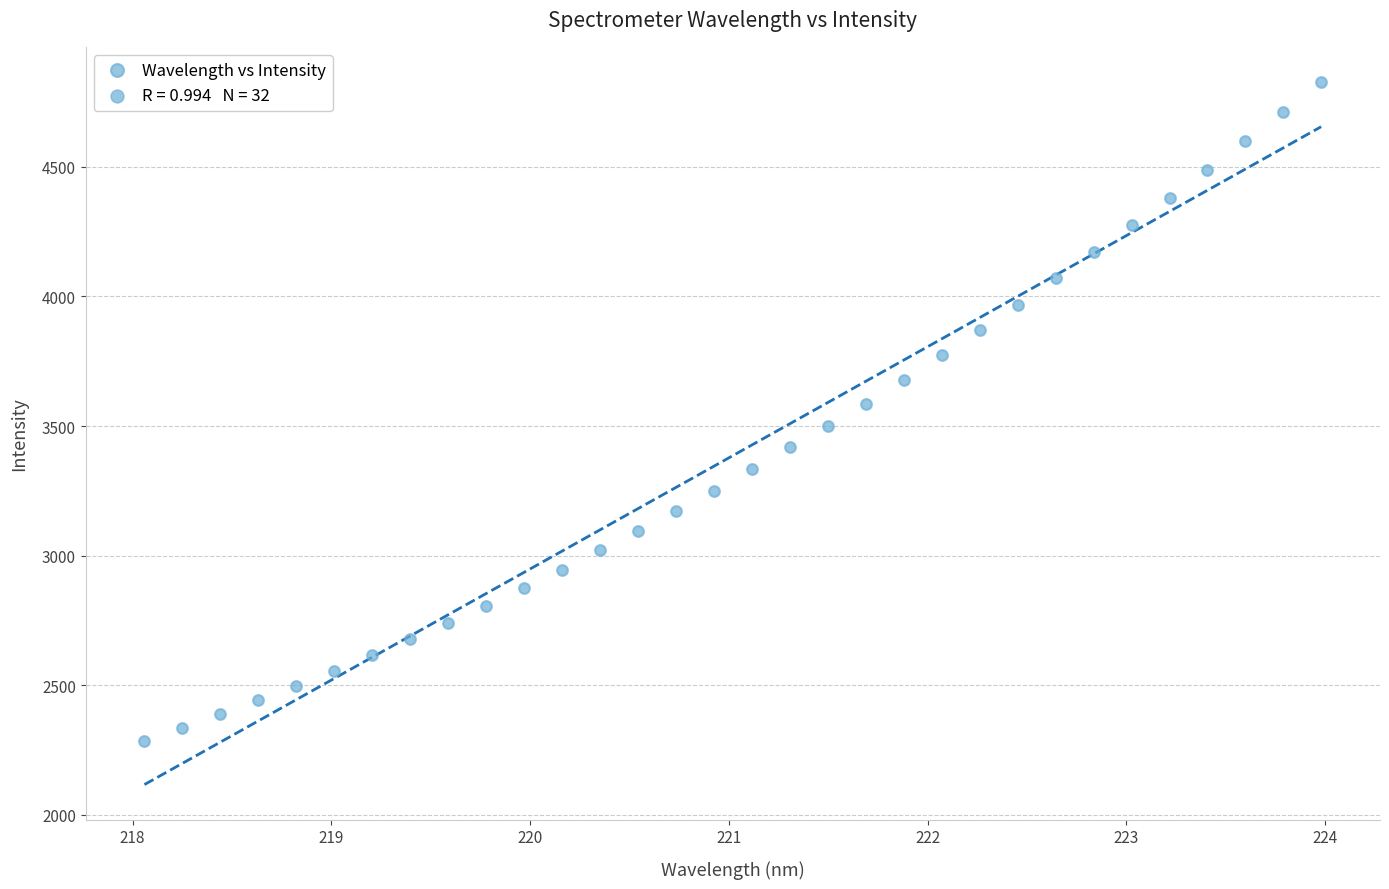

What is the range of Y values (max minus min)?

2540.2